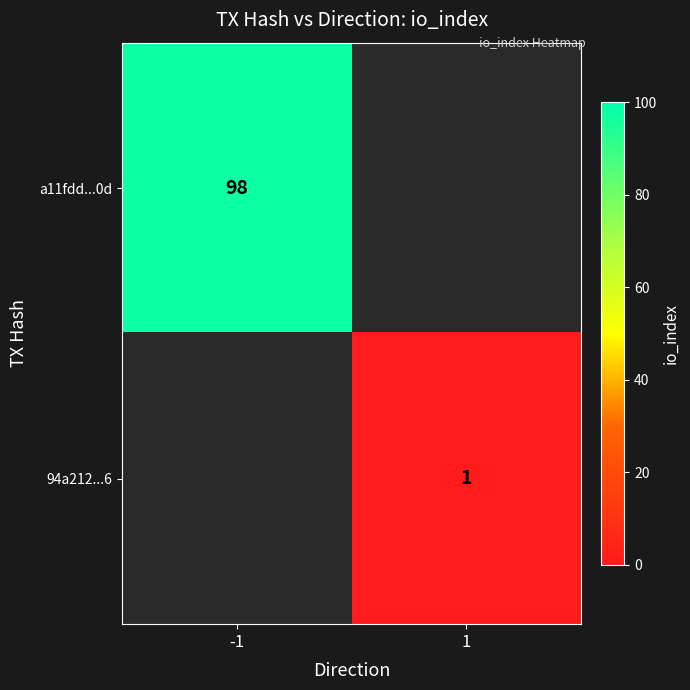

Is it true that 94a212...6 equals 1 at 1?

True